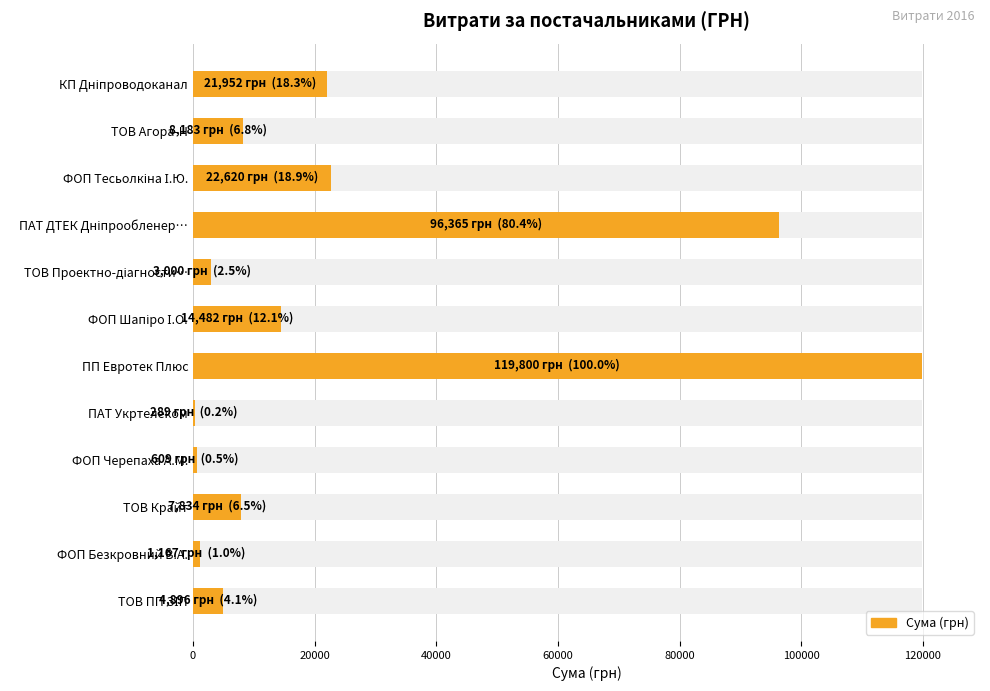

What is the average value?

25099.7